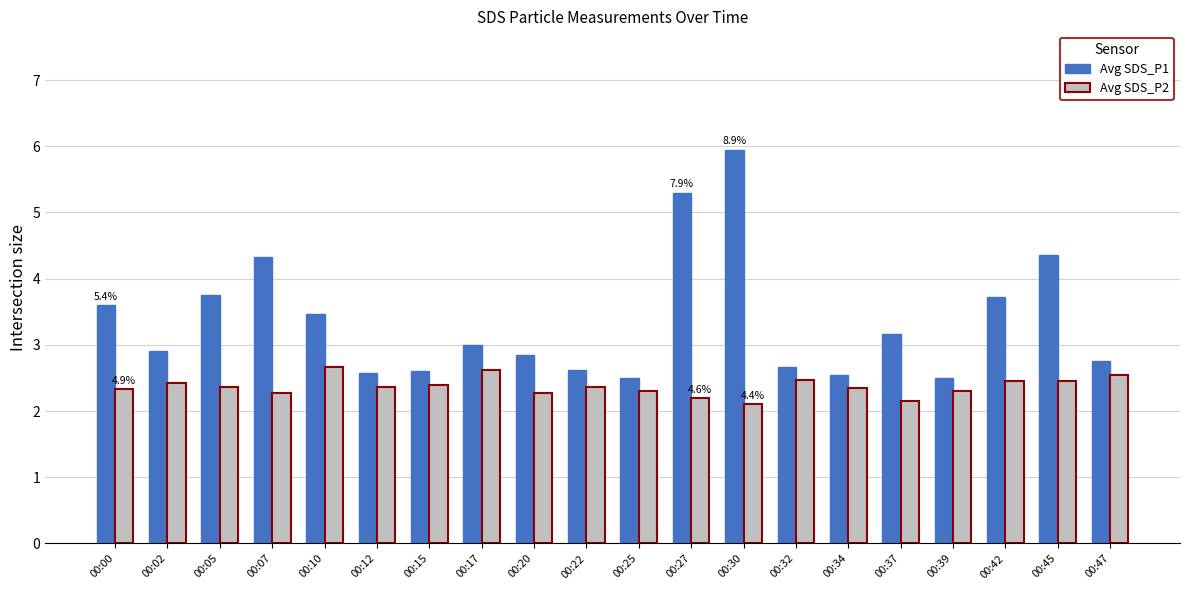

List the series in order of their overall mean, highest first.

Avg SDS_P1, Avg SDS_P2